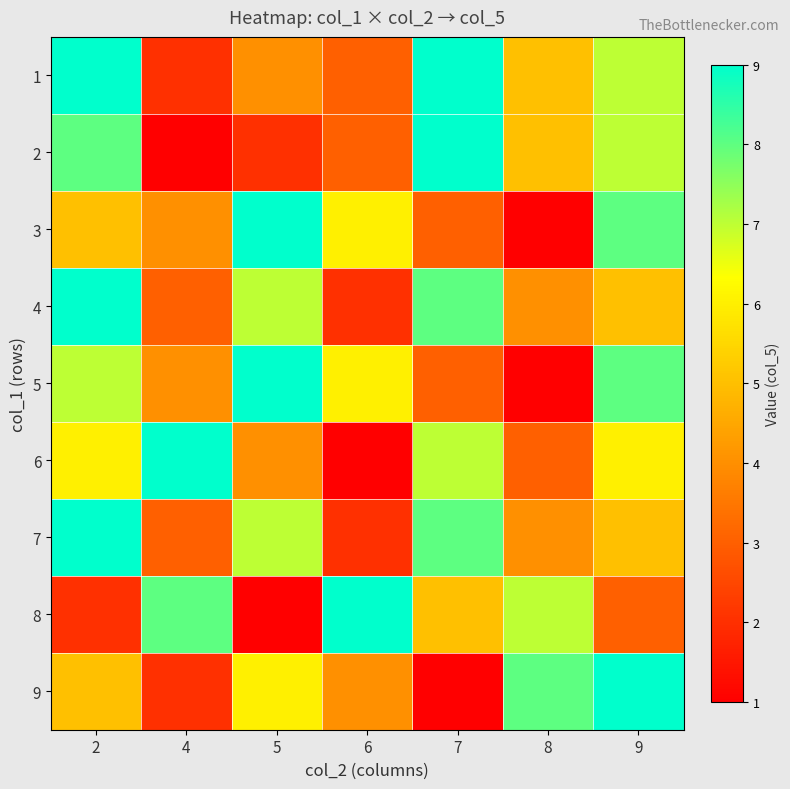

What is the difference between the highest and lowest values at 9?

6